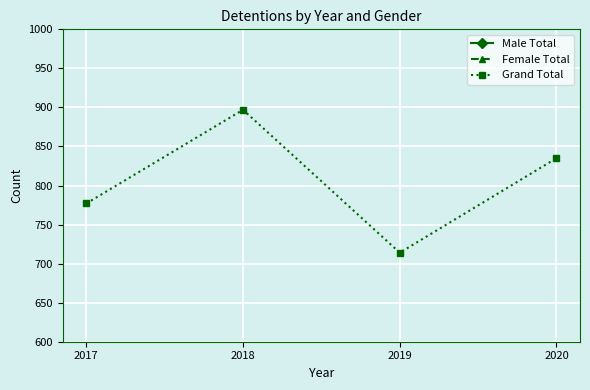

What is the greatest value displayed?

897